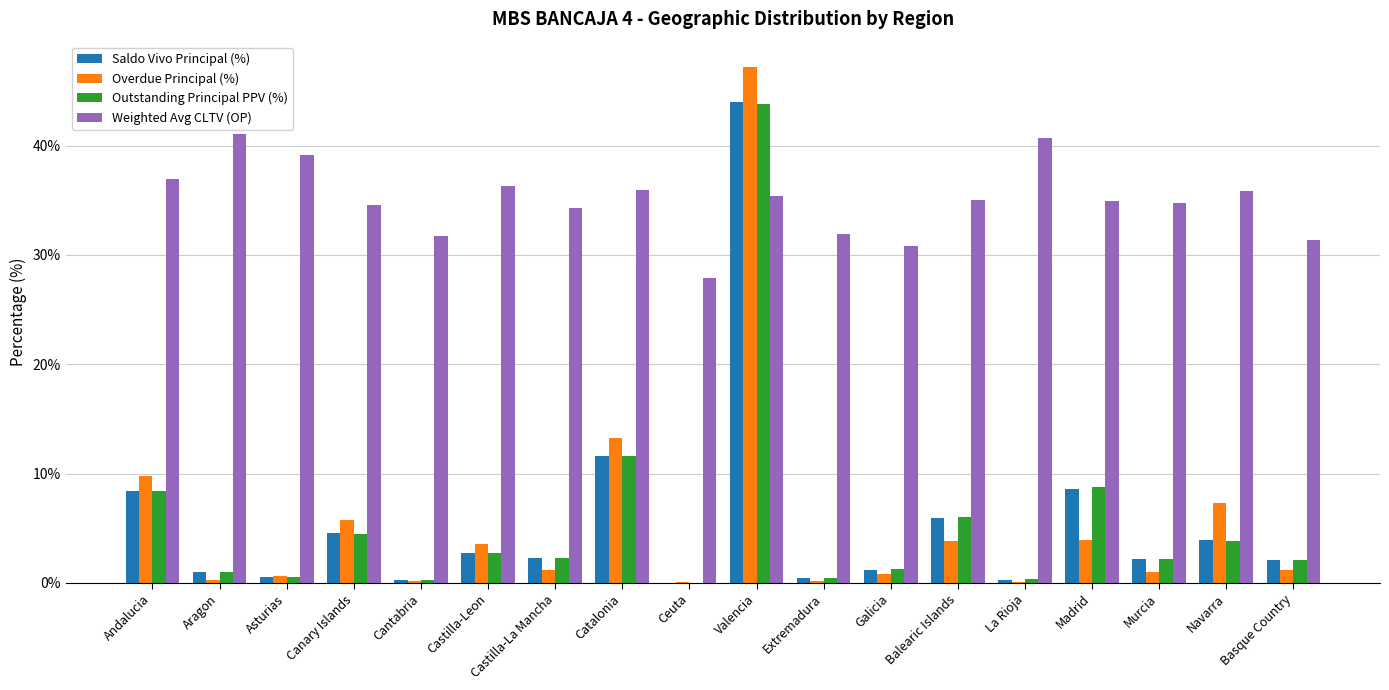

What is the sum of the Overdue Principal (%) values at Madrid and Canary Islands?

9.6